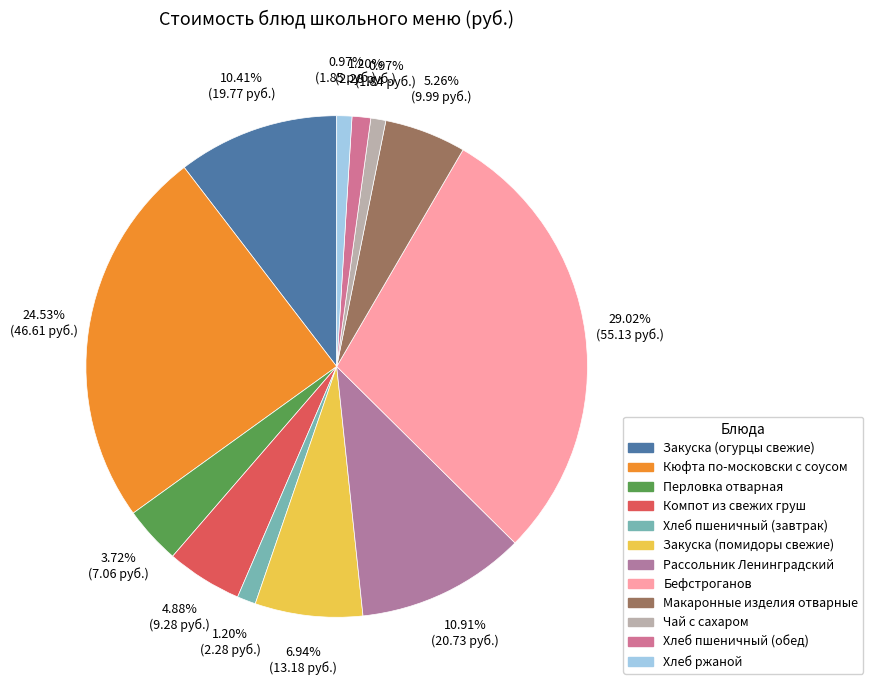

Rank the categories by value from highest to lowest.

Бефстроганов, Кюфта по-московски с соусом, Рассольник Ленинградский, Закуска (огурцы свежие), Закуска (помидоры свежие), Макаронные изделия отварные, Компот из свежих груш, Перловка отварная, Хлеб пшеничный (завтрак), Хлеб пшеничный (обед), Хлеб ржаной, Чай с сахаром